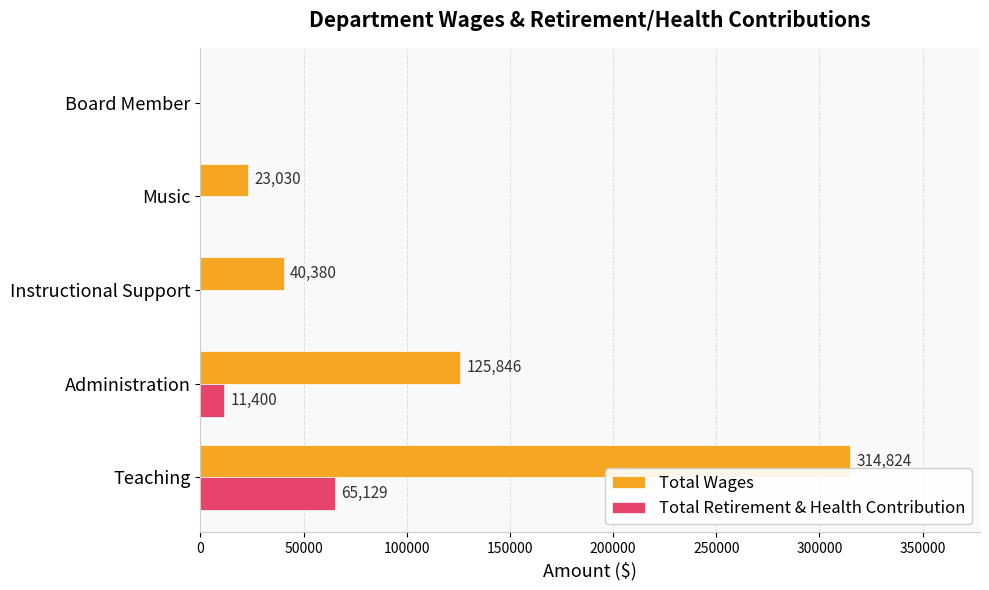

Which series changed the most between Instructional Support and Music?

Total Wages